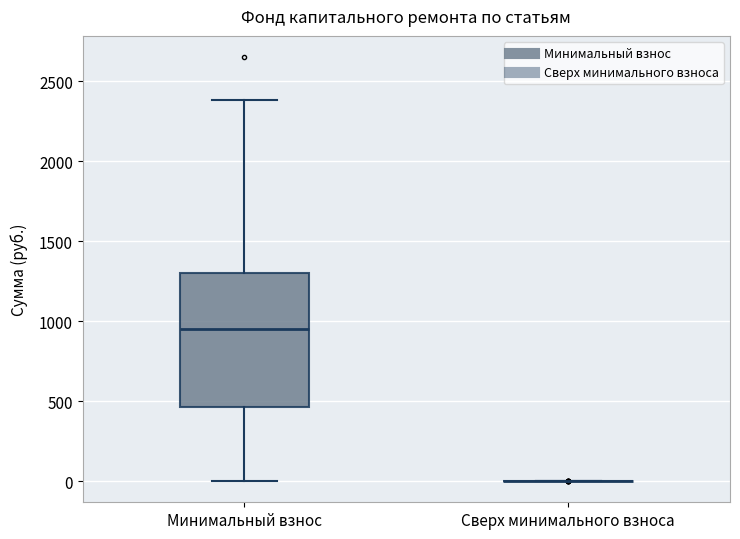

Comparing the boxes themselves (not the whiskers), which one is the tallest?

Минимальный взнос